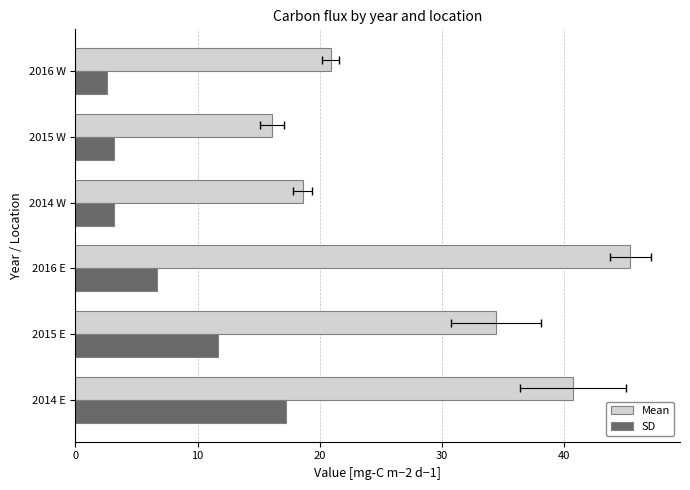

Is the value of SD at 2014 E greater than the value of Mean at 2014 W?

No